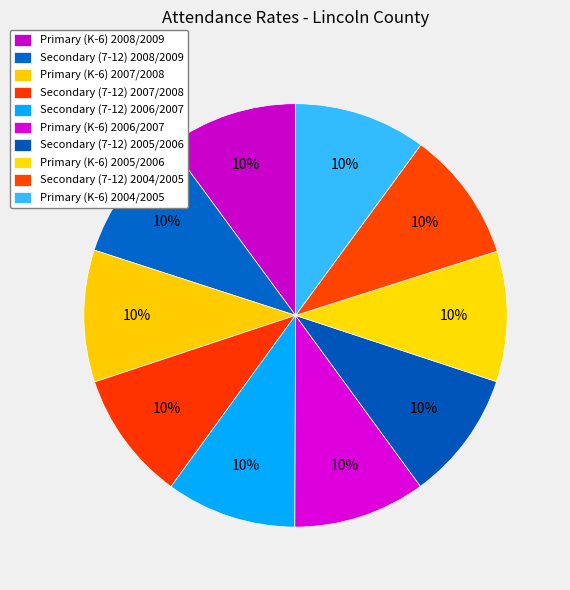

How much of the chart is everything except Secondary (7-12) 2006/2007?

90.0%